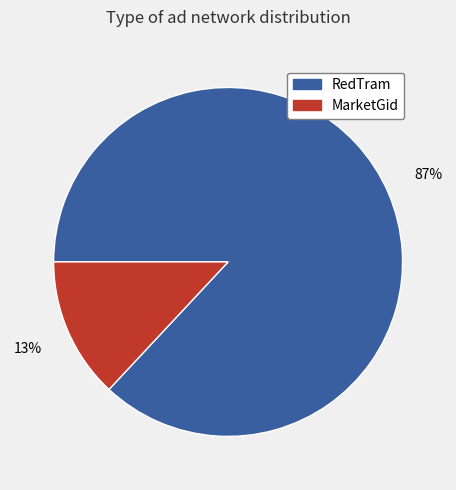

To the nearest percent, what is the average slice percentage?

50%